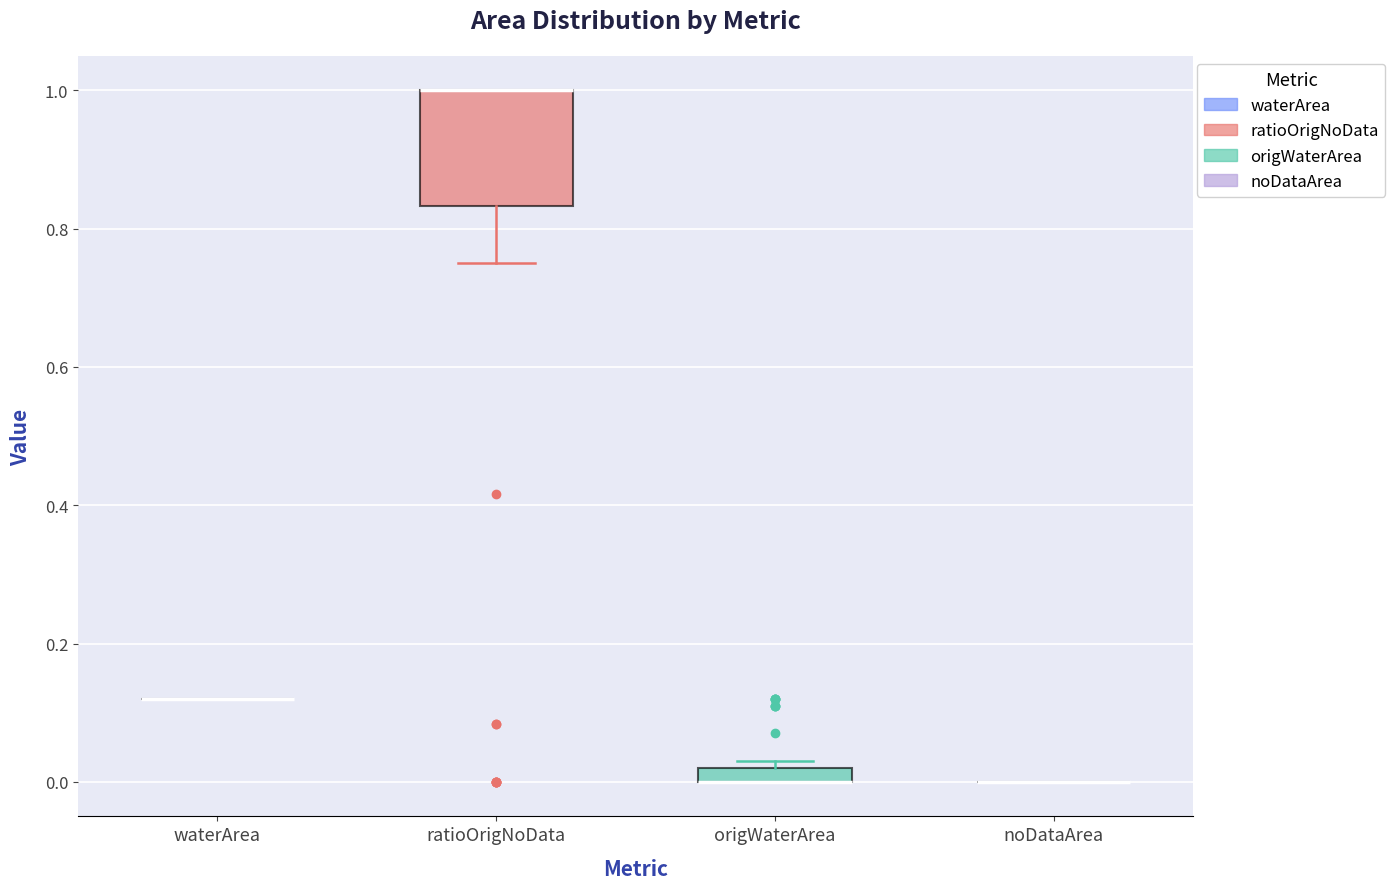

Which box is the tallest, from its lower edge to its upper edge?

ratioOrigNoData